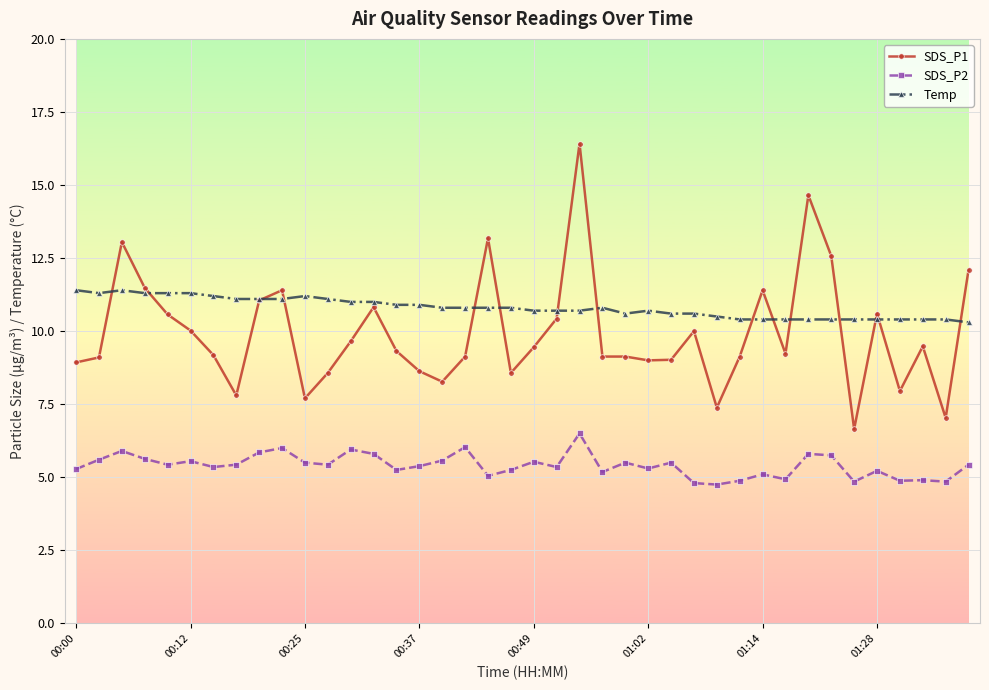

Which series has the widest spread of values?

SDS_P1